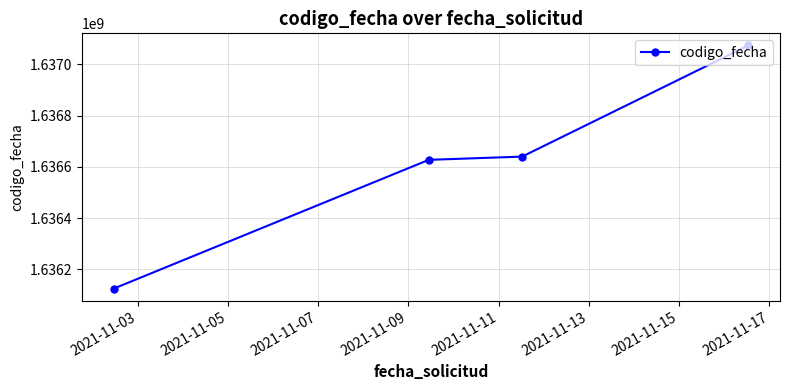

What is the minimum value shown in the chart?

1636124084